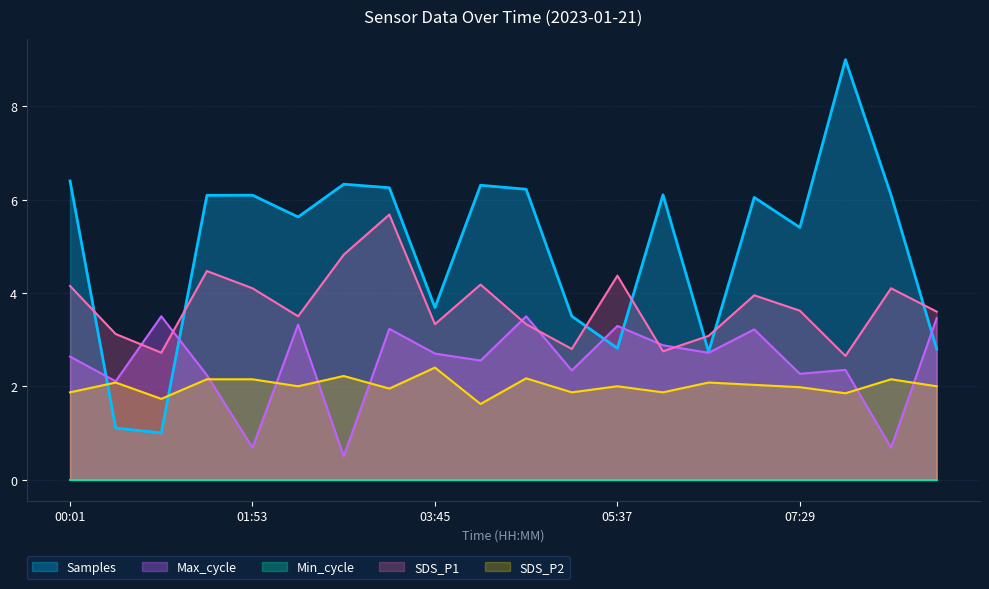

The value of Samples at 04:13 is 6.3. True or false?

True